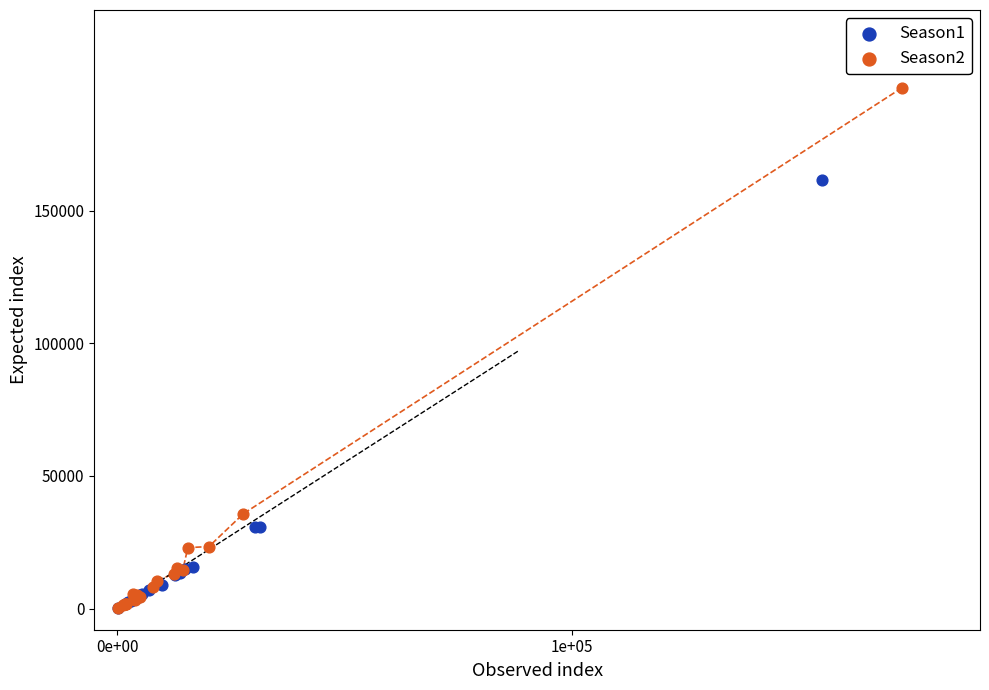

What are all the series names shown in the legend?

Season1, Season2